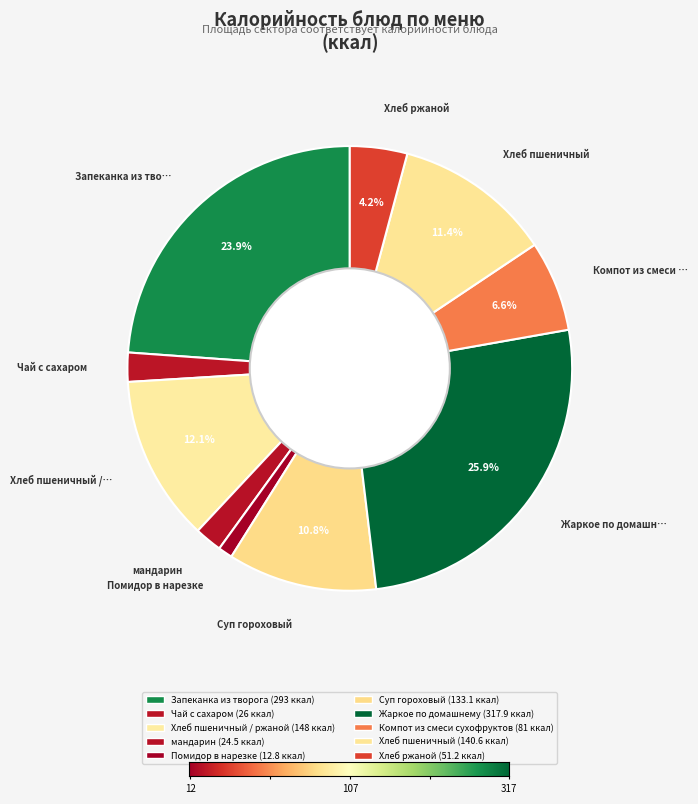

What is the smallest slice in the pie chart?

Помидор в нарезке